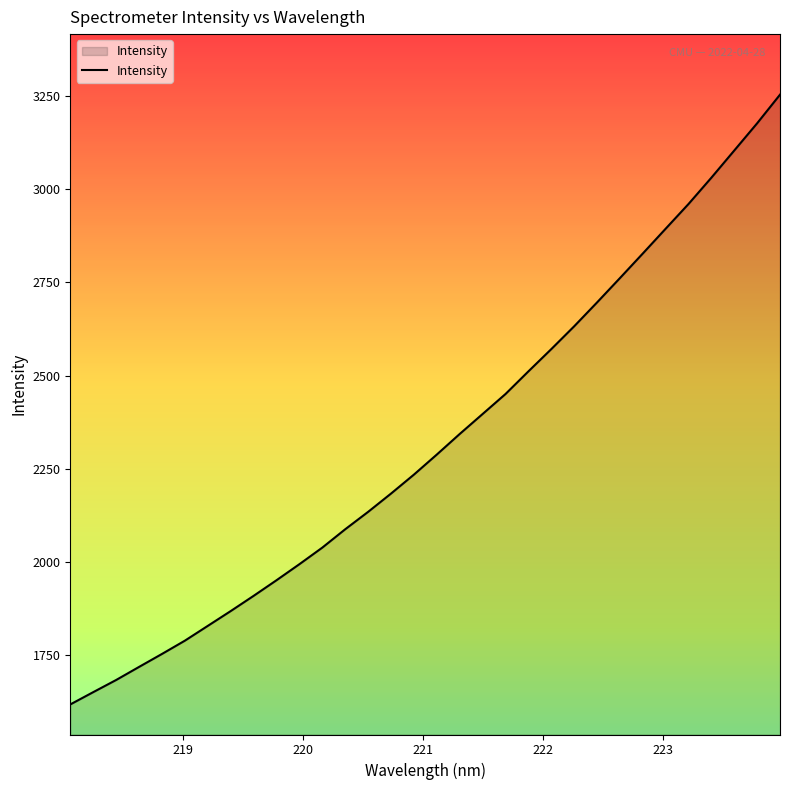

What is the minimum value shown in the chart?

1616.0